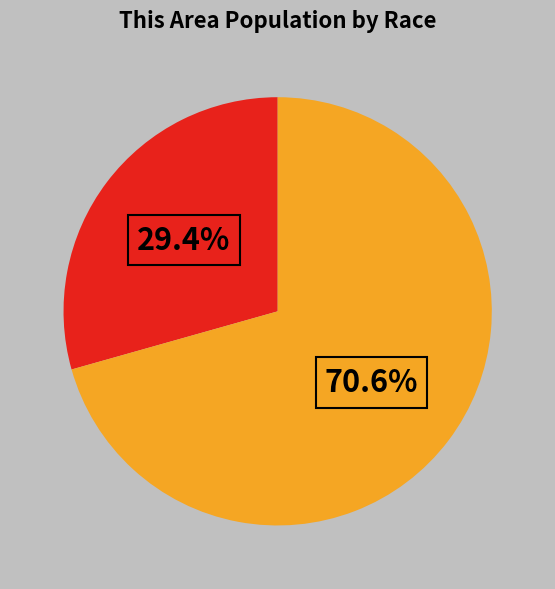

Is there any slice that represents more than half of the pie?

Yes